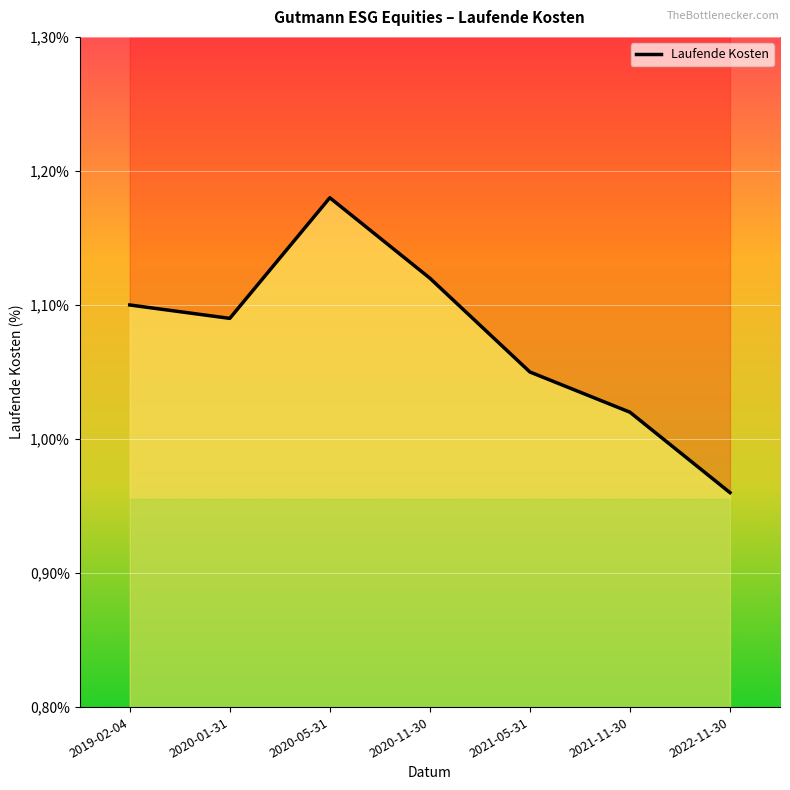

At which label does the data first exceed 1?

2019-02-04